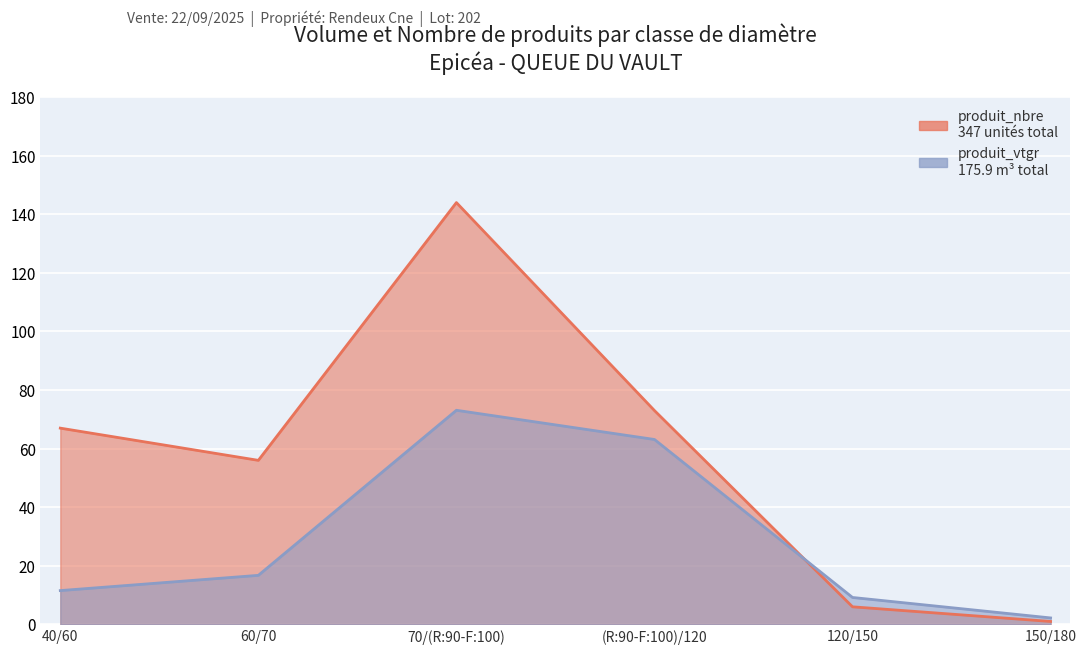

What is the lowest value of the produit_nbre series?

1.0